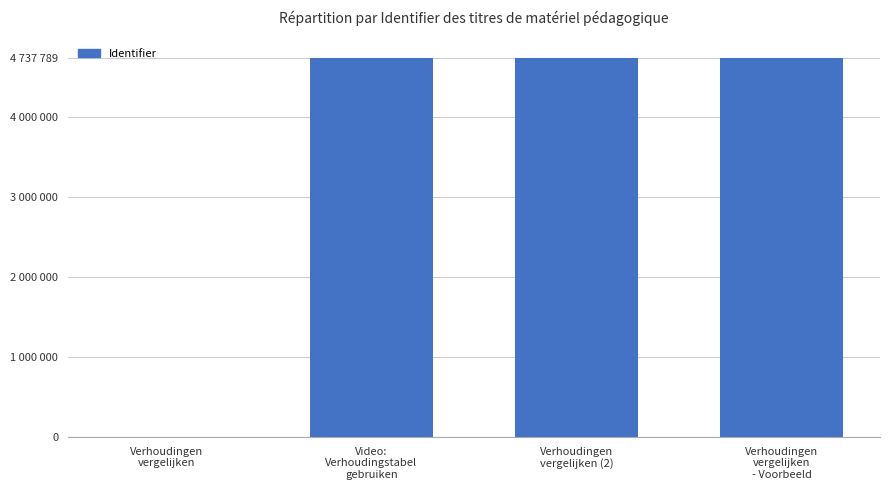

Reading right to left, transcribe all the data shown in this chart.

Verhoudingen
vergelijken
- Voorbeeld=4737789	Verhoudingen
vergelijken (2)=4737787	Video:
Verhoudingstabel
gebruiken=4737785	Verhoudingen
vergelijken=0